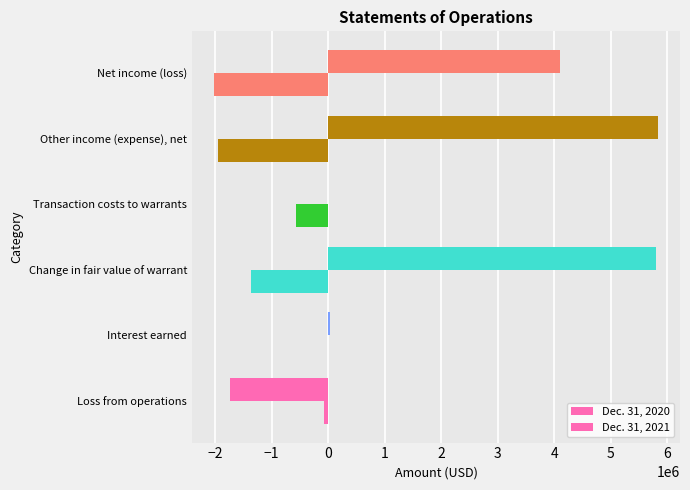

At how many categories does at least one series exceed 1883228?

3